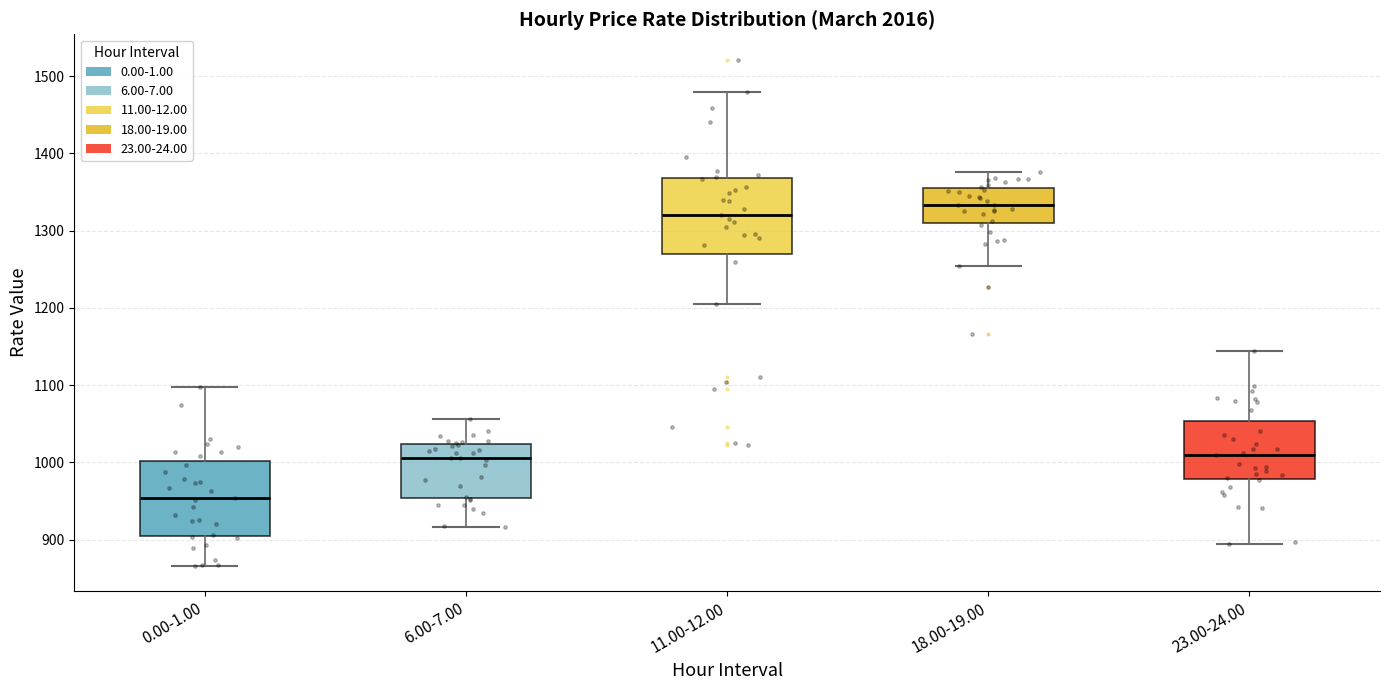

Where does the median line of the box for 18.00-19.00 sit on the y-axis? The values are not printed on the chart, so give them approximately, as read against the axis.

1330